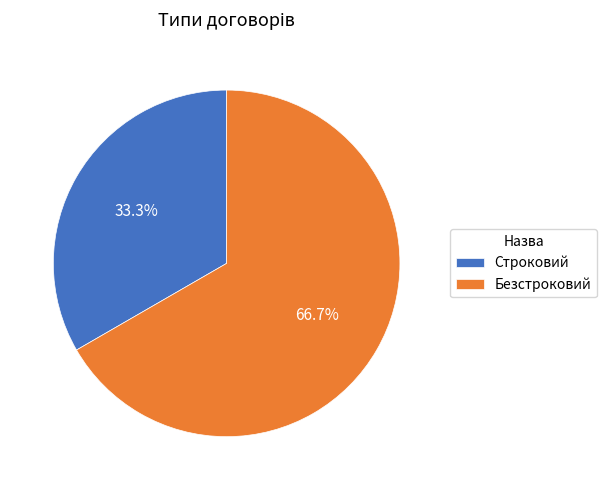

To the nearest percent, what is the difference between the Безстроковий and Строковий slice percentages?

33%